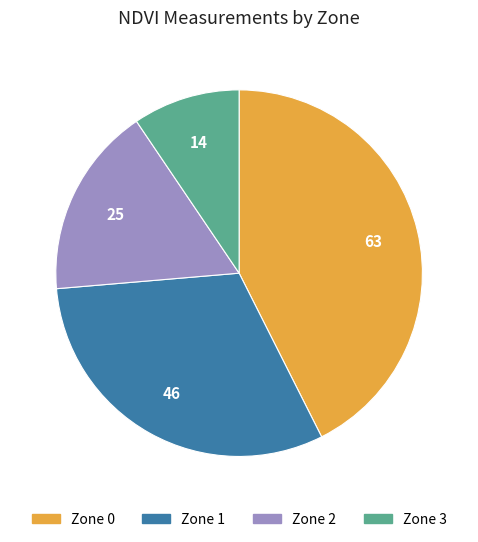

True or false: Zone 1 accounts for 31% of the total.

True